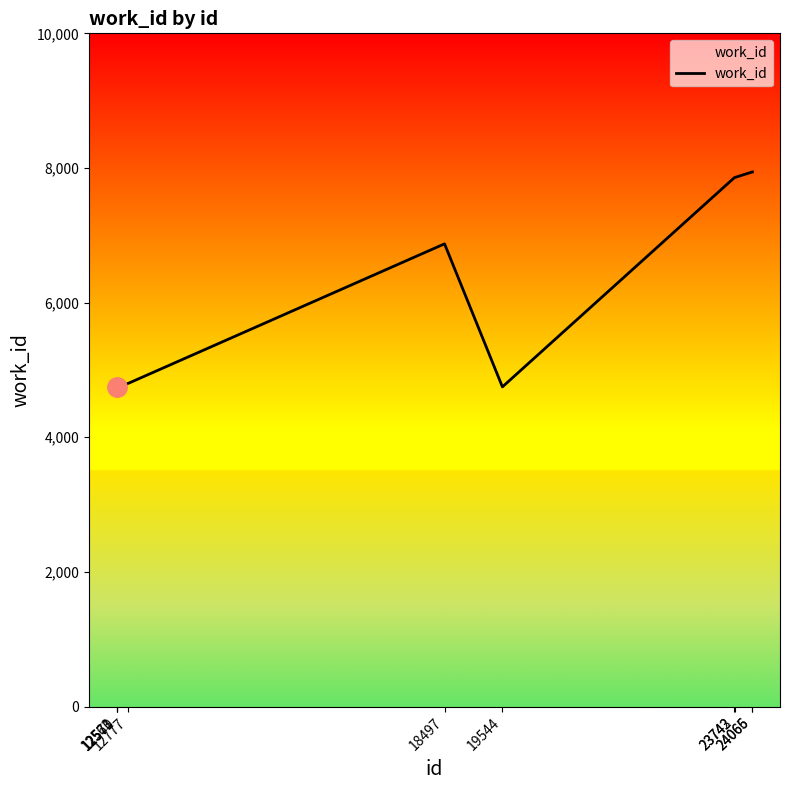

What is the difference between the maximum and minimum values?

3193